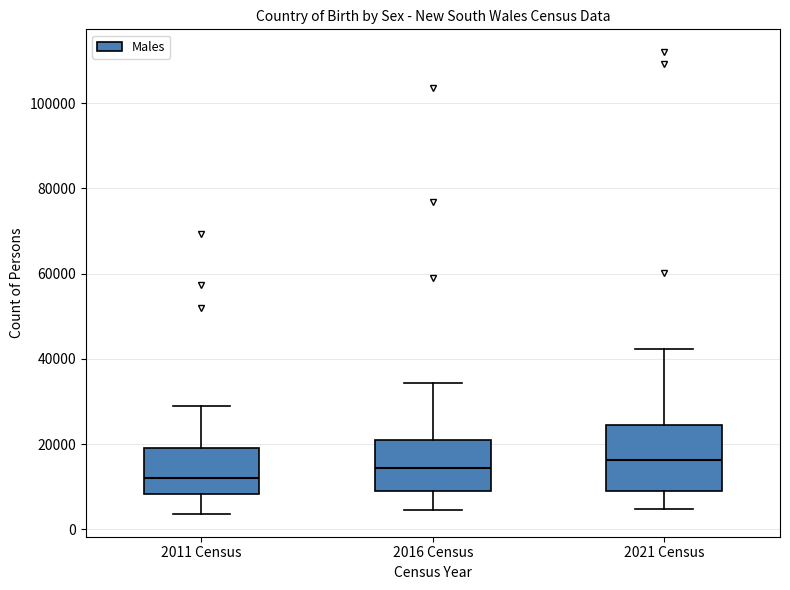

Where is the upper edge of the box for 2016 Census on the y-axis? The values are not printed on the chart, so give them approximately, as read against the axis.

22000